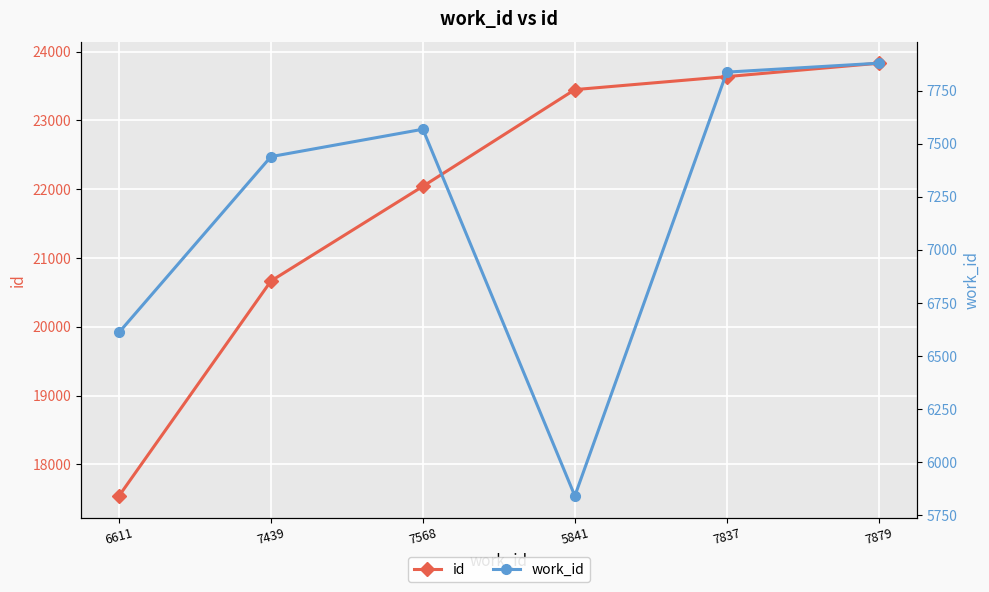

What is the sum of all work_id values?

43175